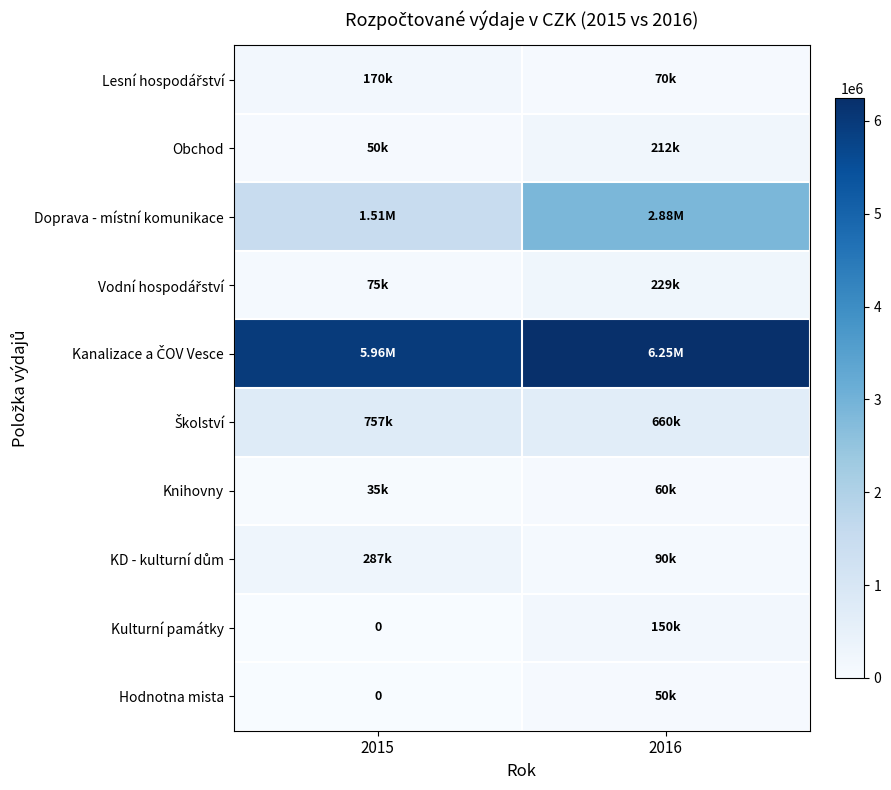

What is the sum of all Vodní hospodářství values?

304000